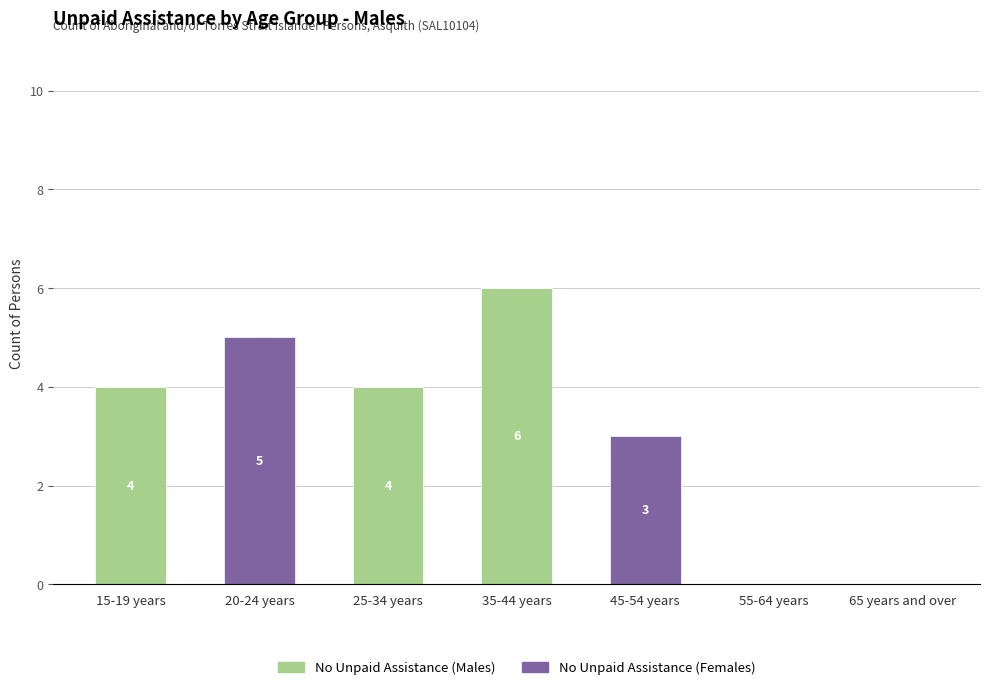

At which category is the sum across all series the highest?

35-44 years